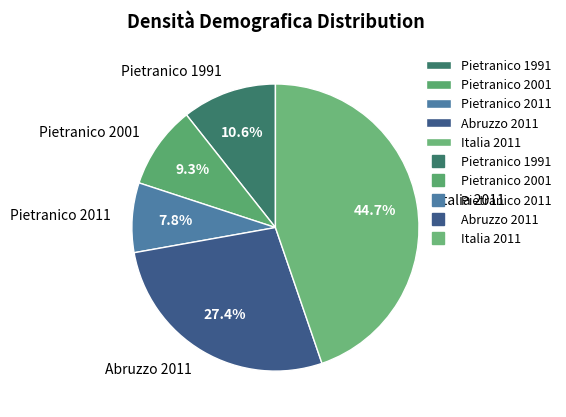

Is Italia 2011 the majority of the pie?

No